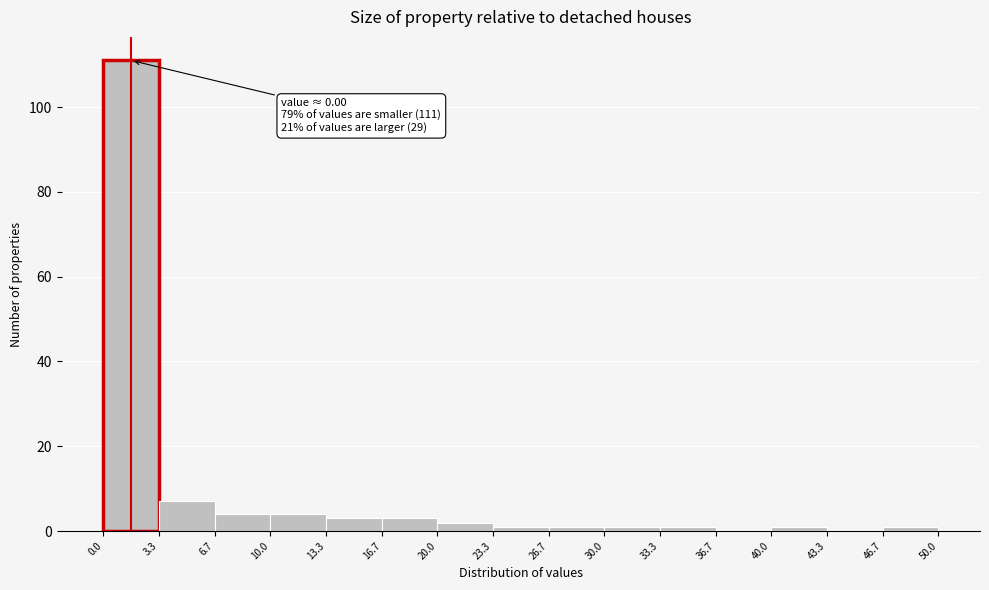

Which range on the x-axis has the tallest bar?

0.0 to 3.3